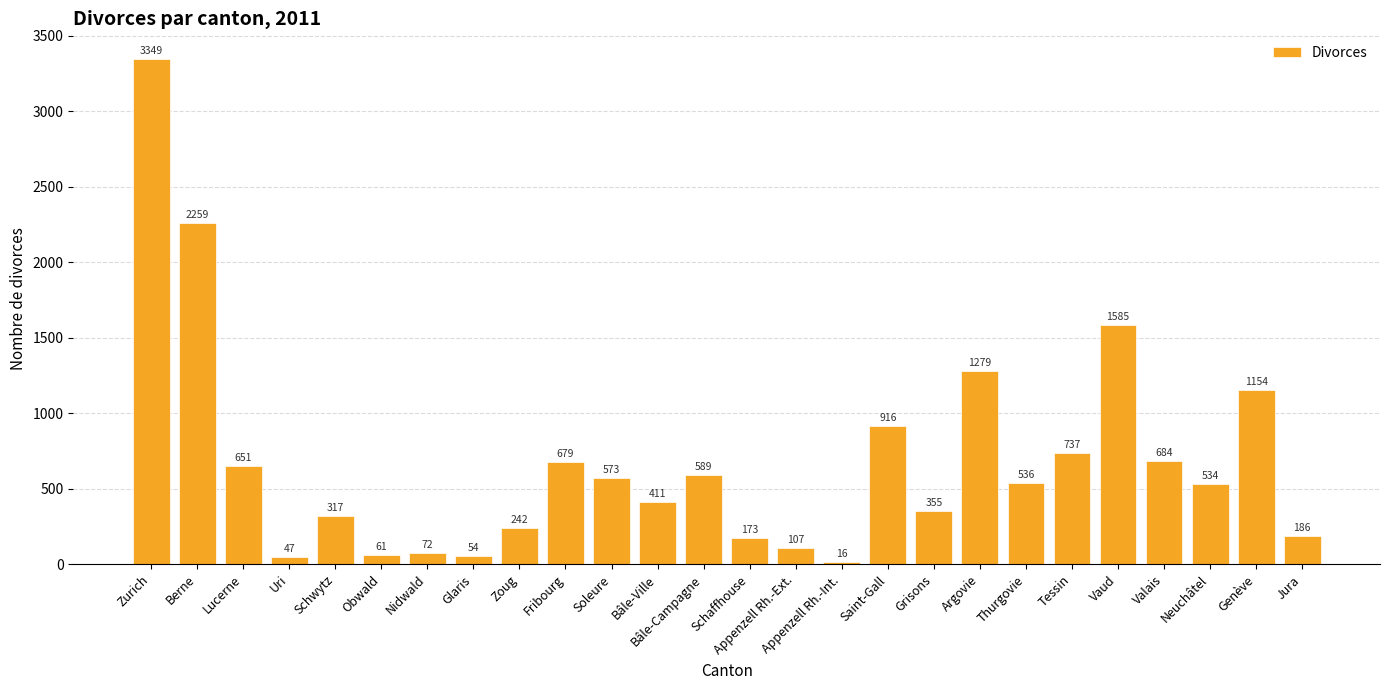

Between Grisons and Soleure, which is larger?

Soleure